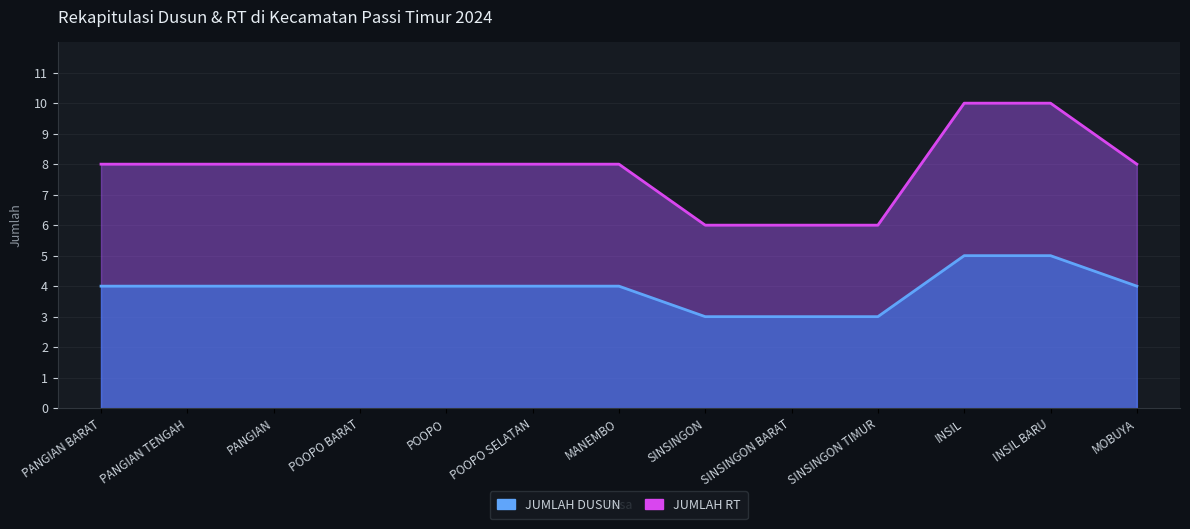

True or false: JUMLAH DUSUN has a value of 14 at POOPO SELATAN.

False